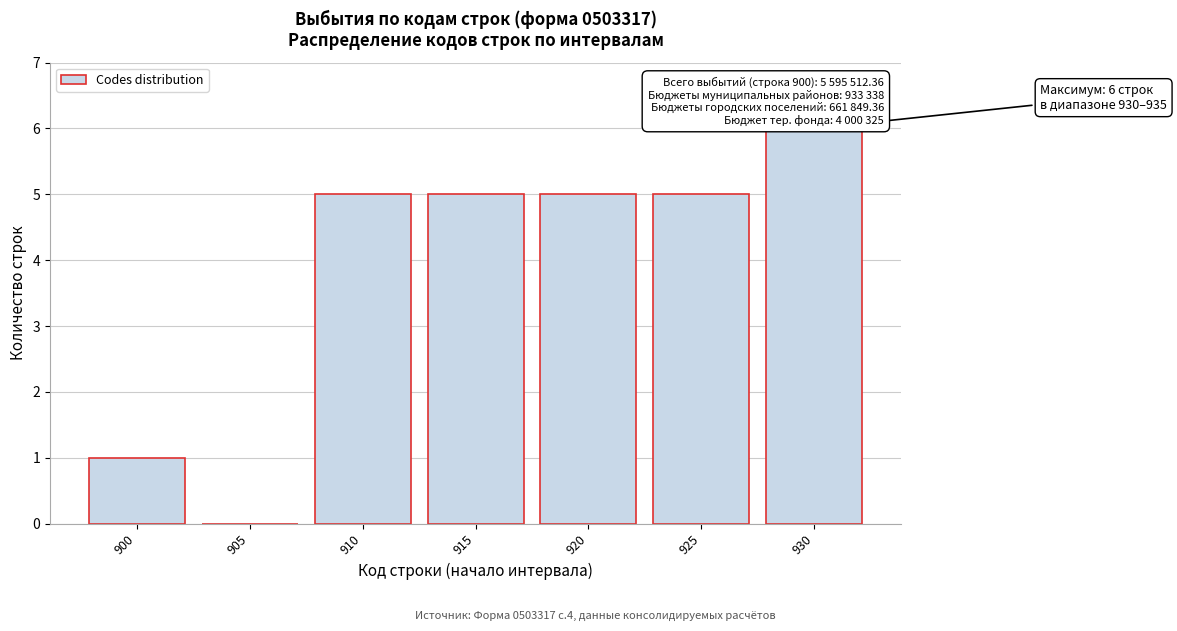

Reading right to left, transcribe all the data shown in this chart.

930=6	925=5	920=5	915=5	910=5	905=0	900=1